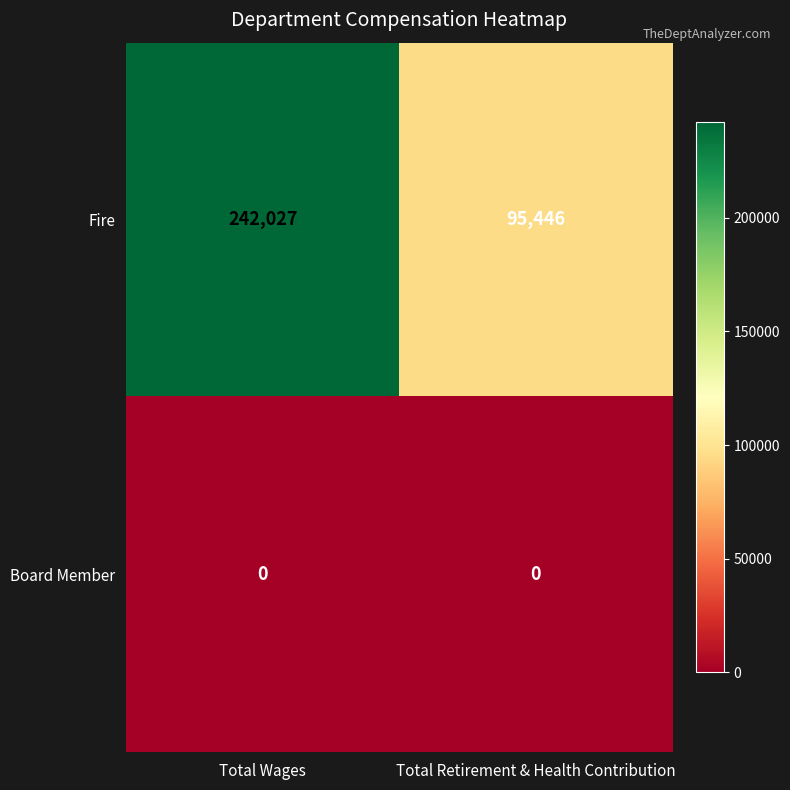

What is the difference between the highest and lowest values at Total Wages?

242027